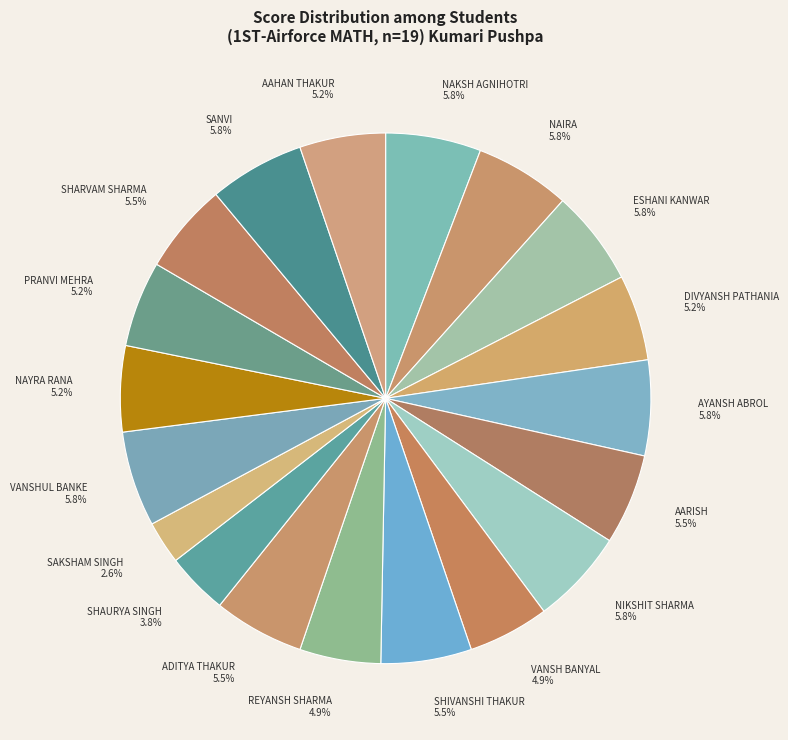

Does any single category account for the majority?

No